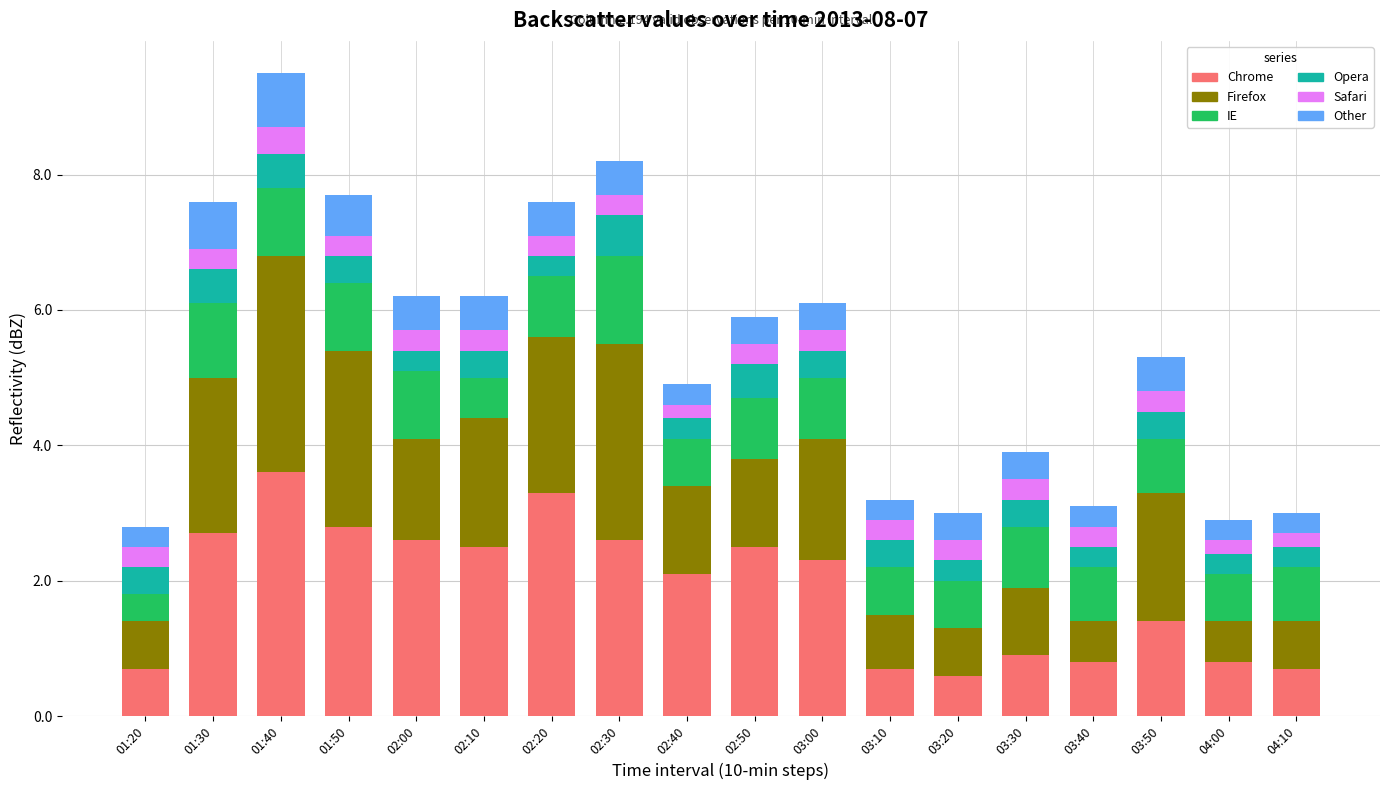

At which category is the sum across all series the highest?

01:40